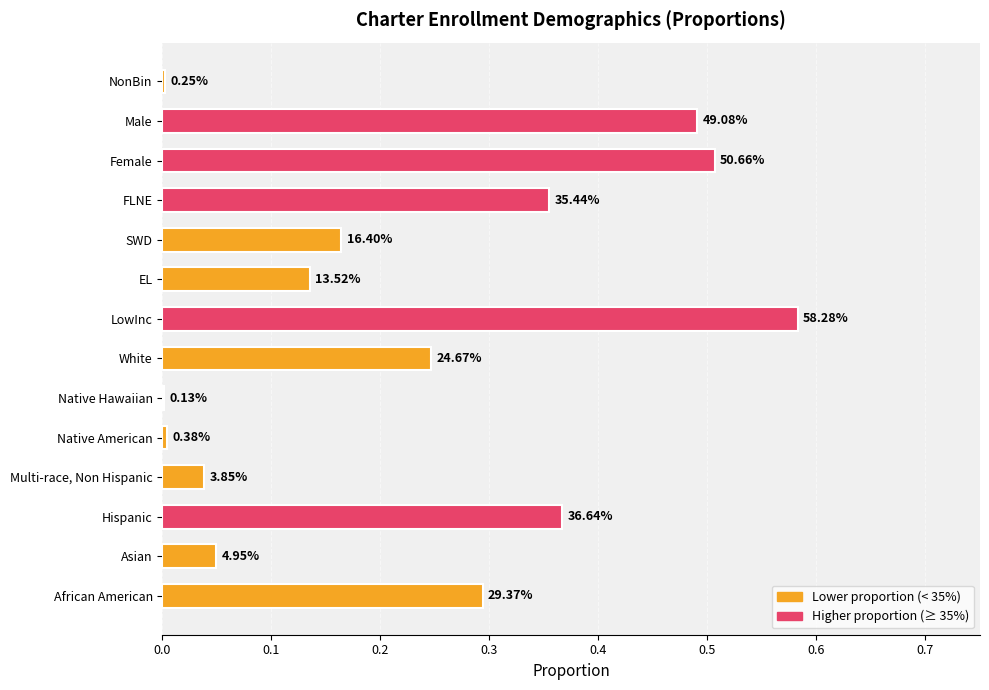

Are the bars horizontal?

Yes